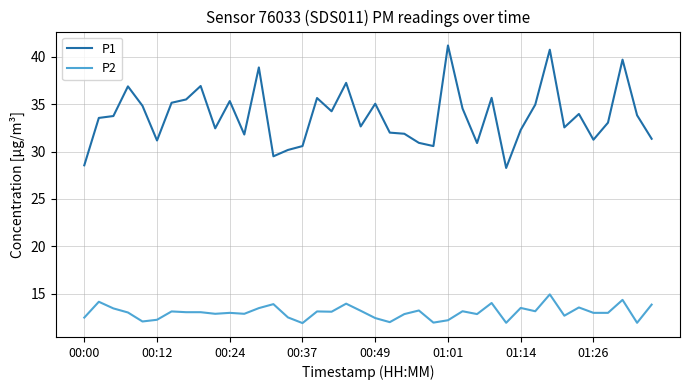

Which series has the largest range (max minus min)?

P1